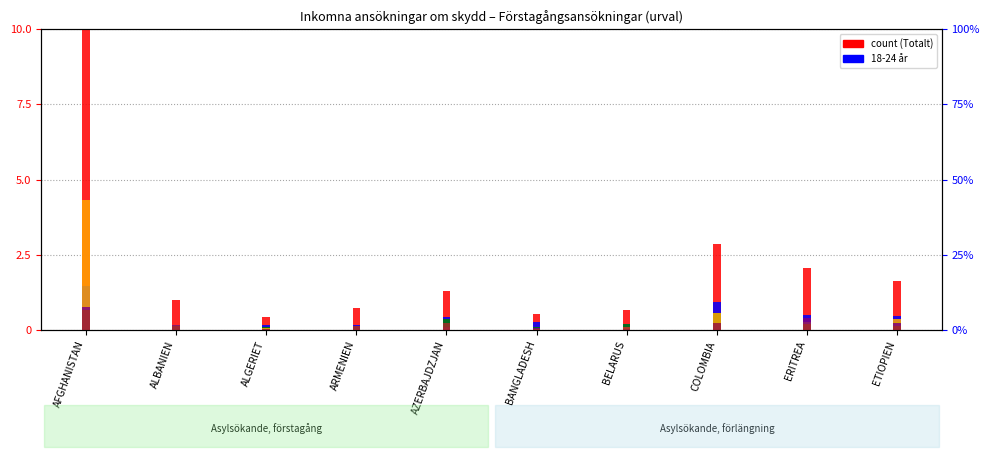

The Totalt (förstagång) series shows 0.3 at BANGLADESH. True or false?

False